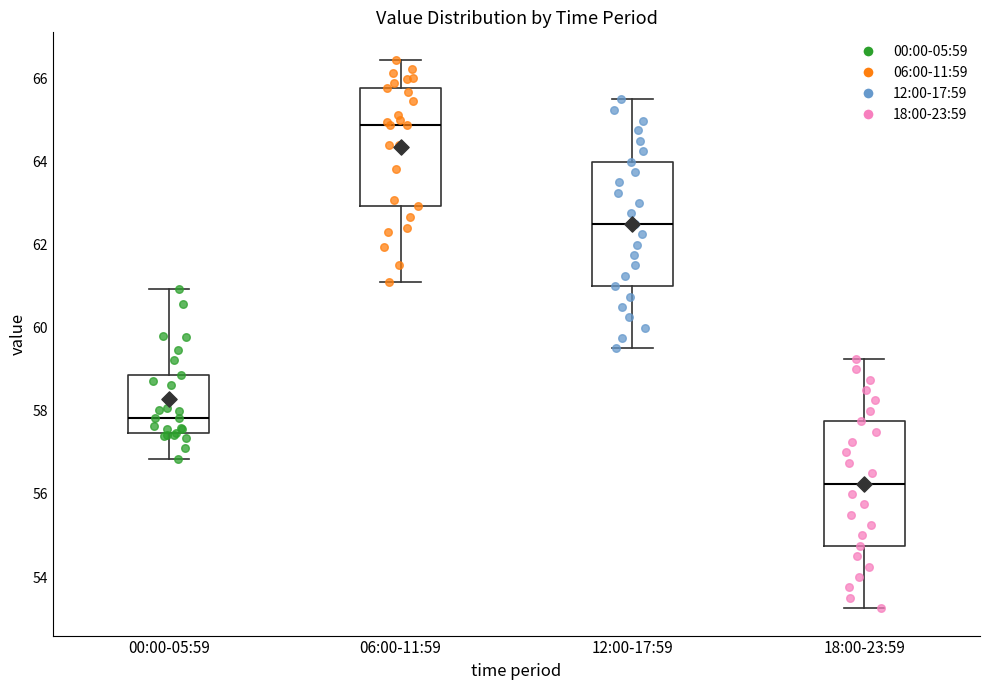

Which box has the highest median line?

06:00-11:59